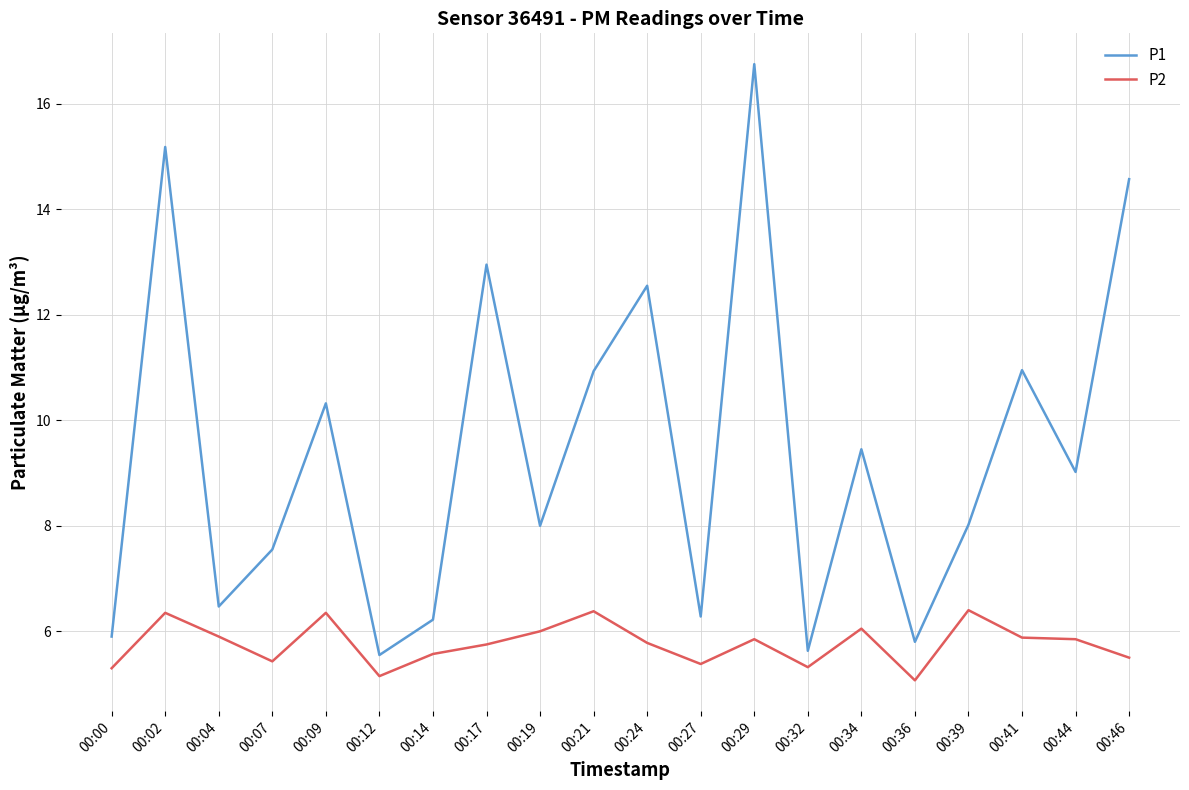

Which category has the highest value across all series?

00:29